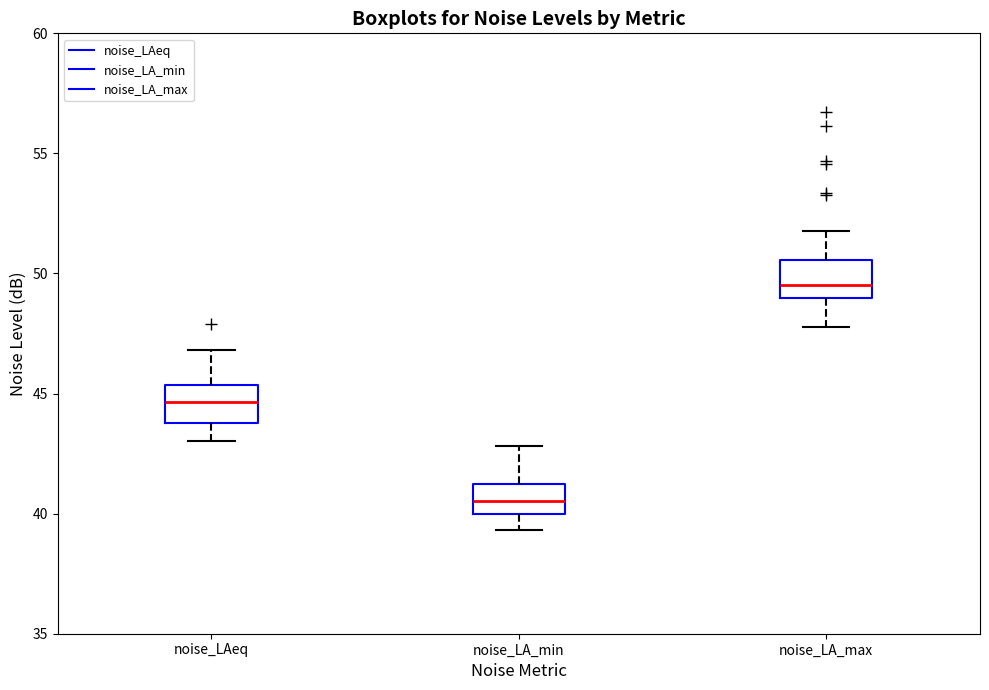

Where does the lower whisker of the box for noise_LA_min end on the y-axis? The values are not printed on the chart, so give them approximately, as read against the axis.

39.5